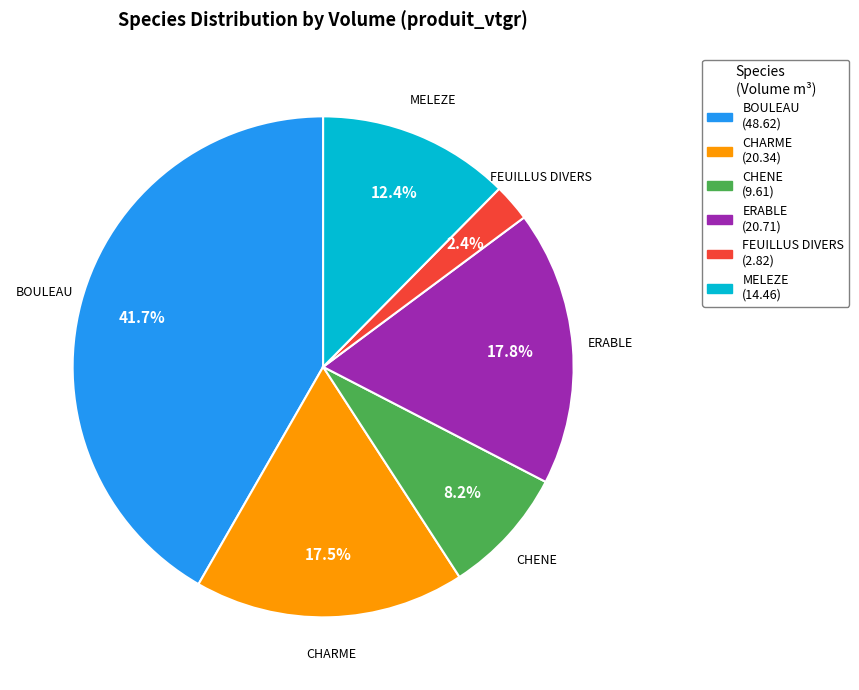

What percentage is NOT represented by CHENE?

91.8%